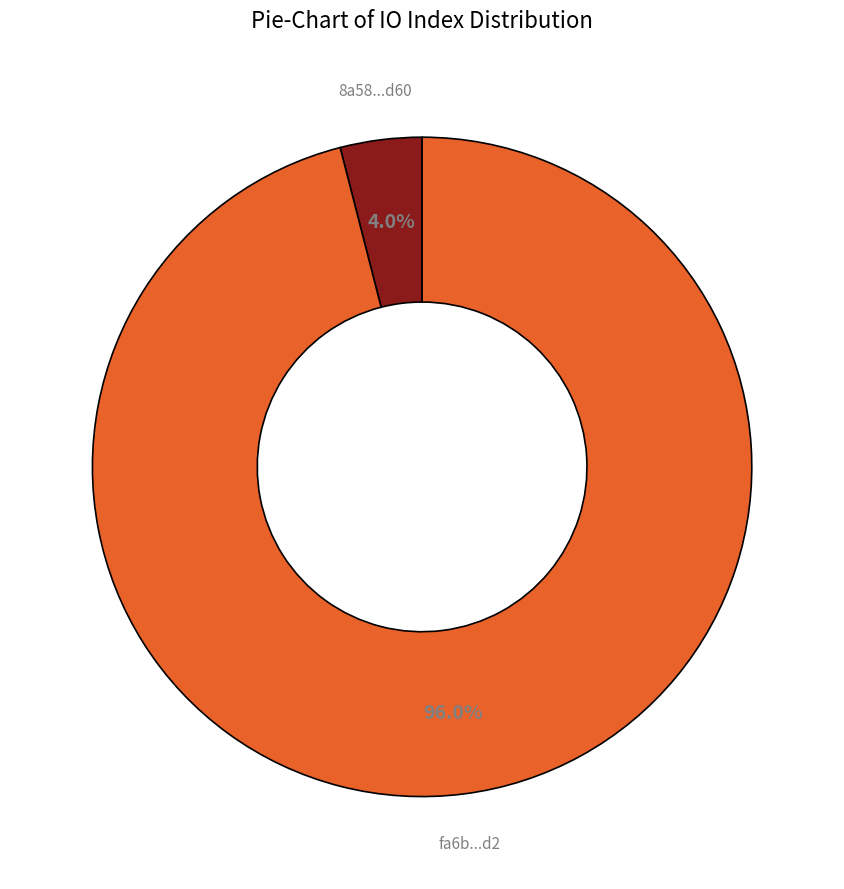

Does 8a58...d60 account for over 50% of the chart?

No